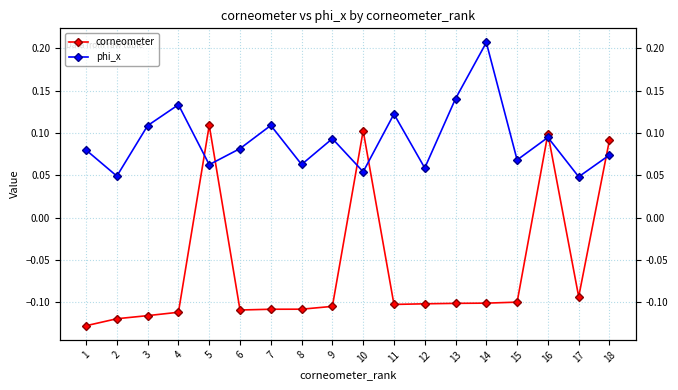

What is the smallest value displayed?

-0.1